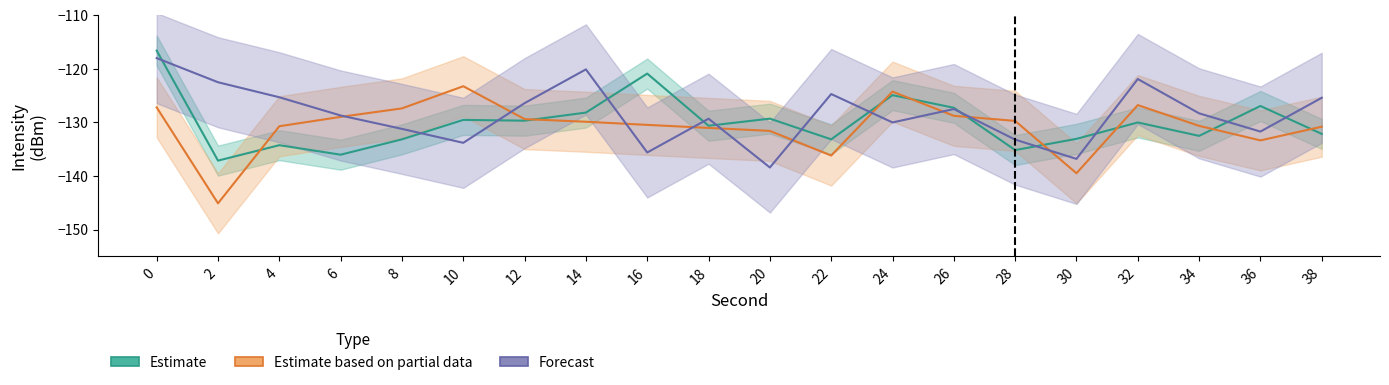

Rank the series by their average value, from highest to lowest.

Forecast, Estimate, Estimate based on partial data